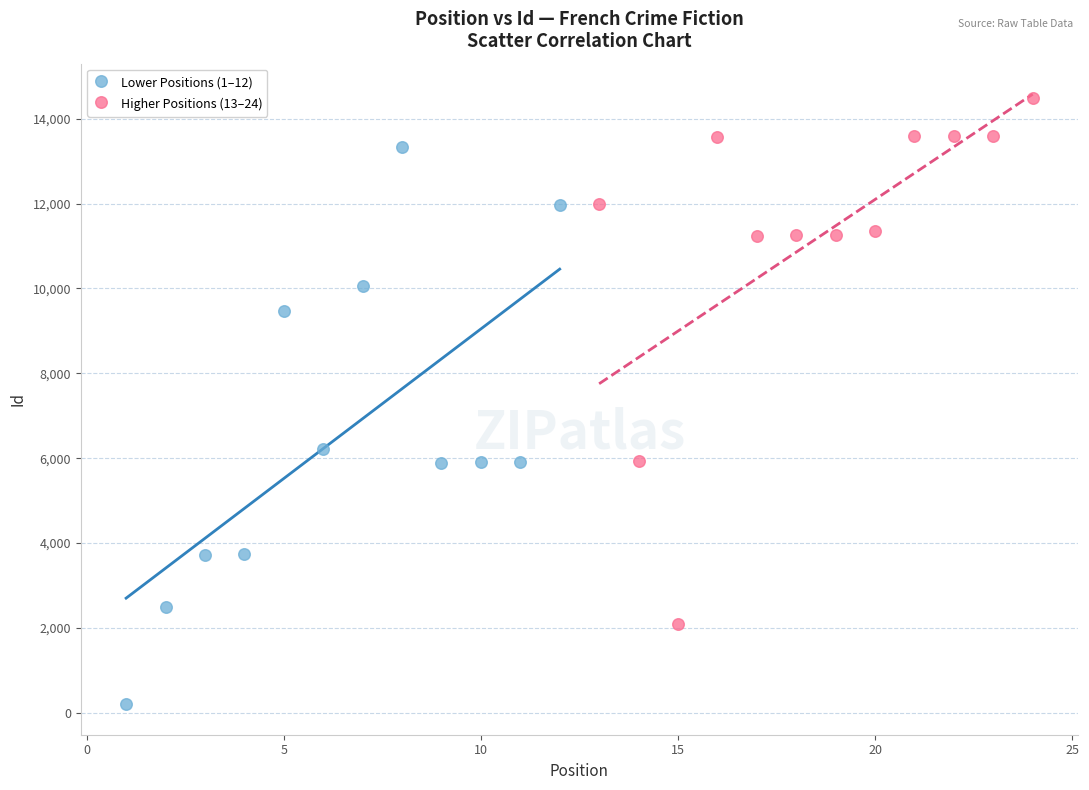

Which series reaches the maximum Y coordinate?

Higher Positions (13–24)